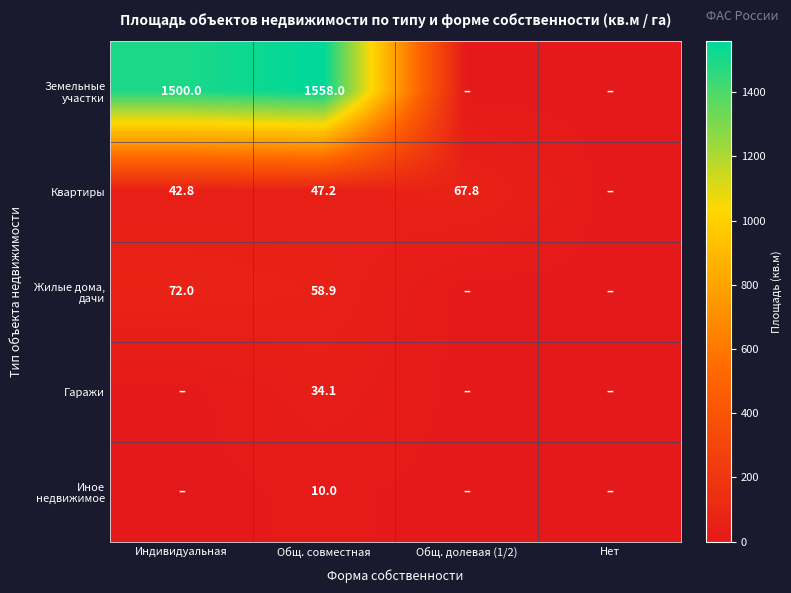

What is the difference between the Земельные участки values at Общ. долевая (1/2) and Общ. совместная?

1558.0